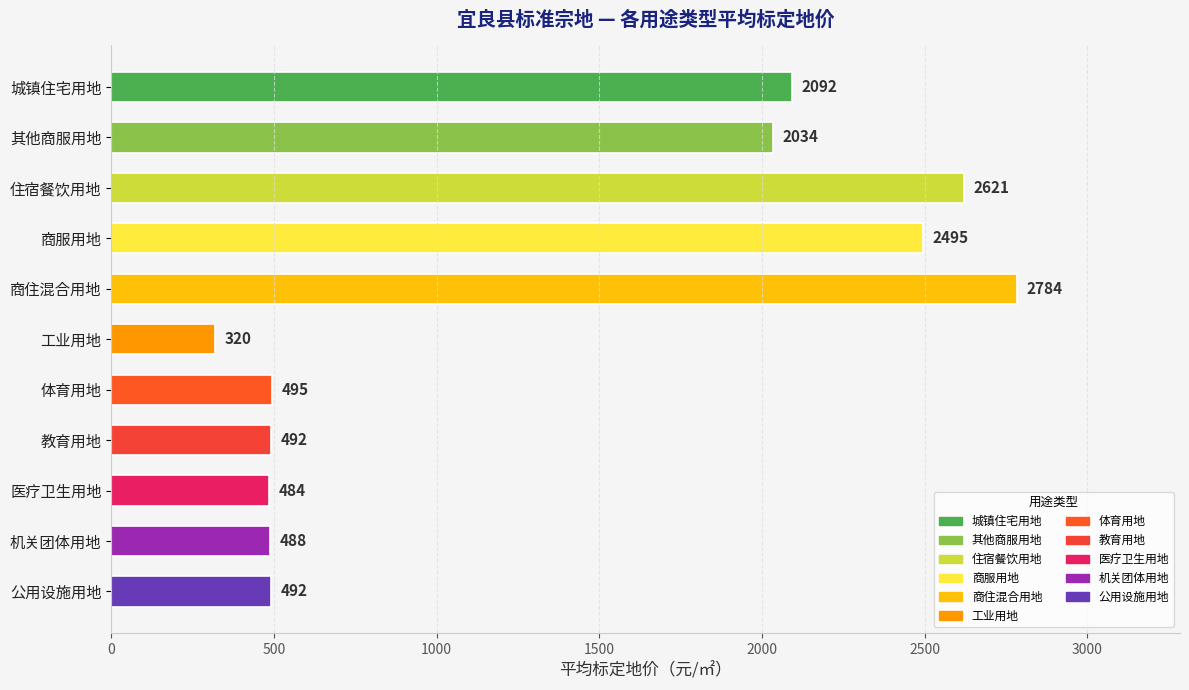

Reading top to bottom, what are all the values shown in this chart?

2092	2034	2621	2495	2784	320	495	492	484	488	492